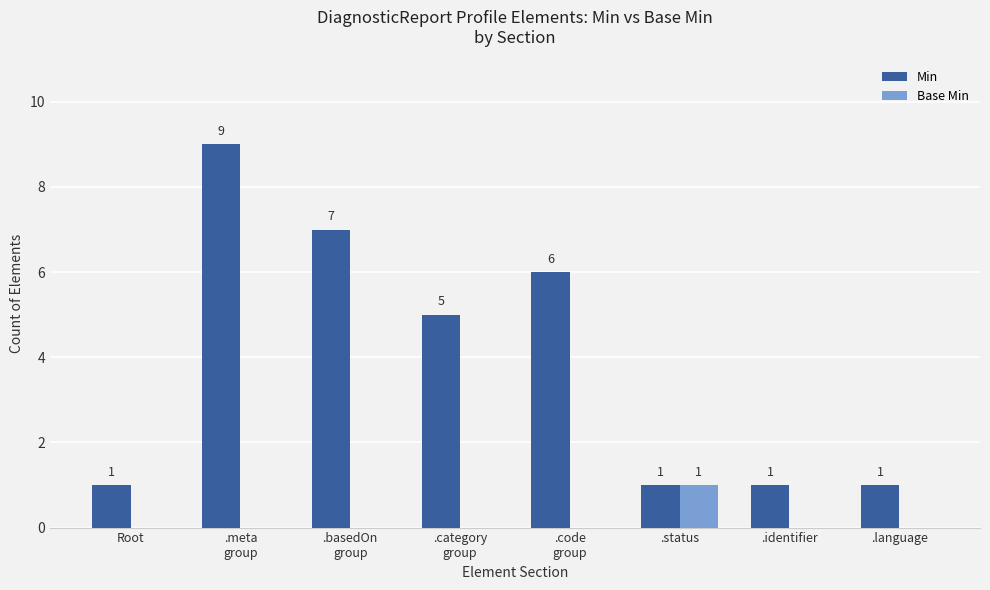

How many distinct data groups are displayed?

2